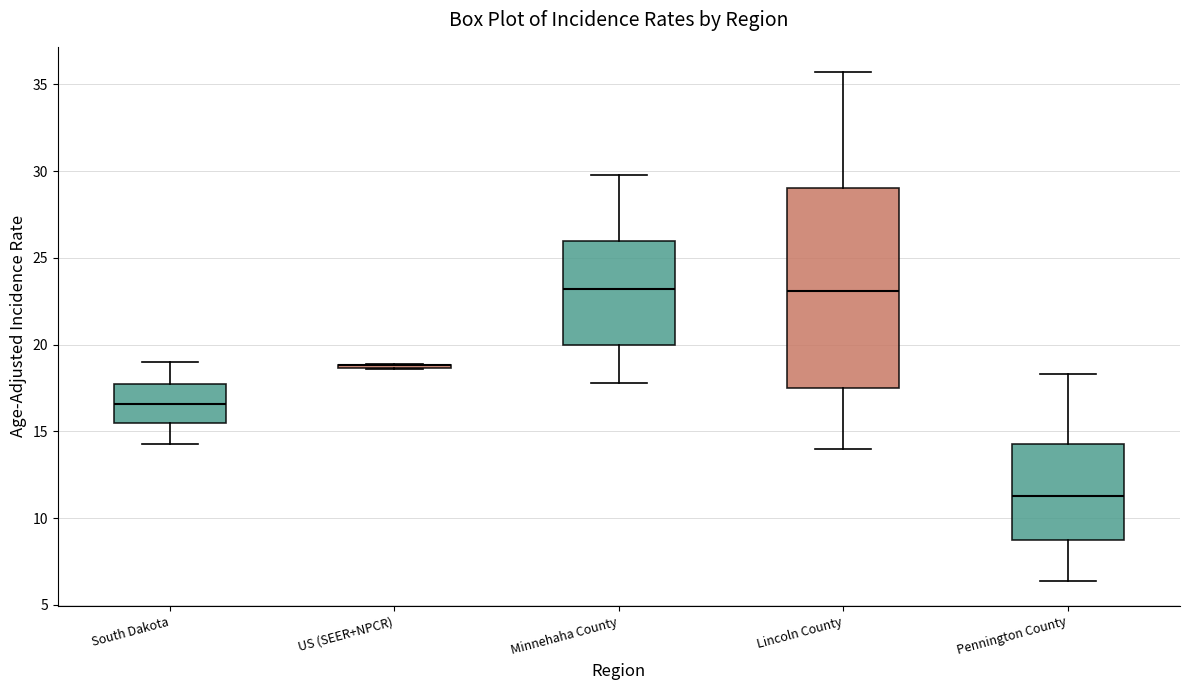

Comparing the boxes themselves (not the whiskers), which one is the tallest?

Lincoln County